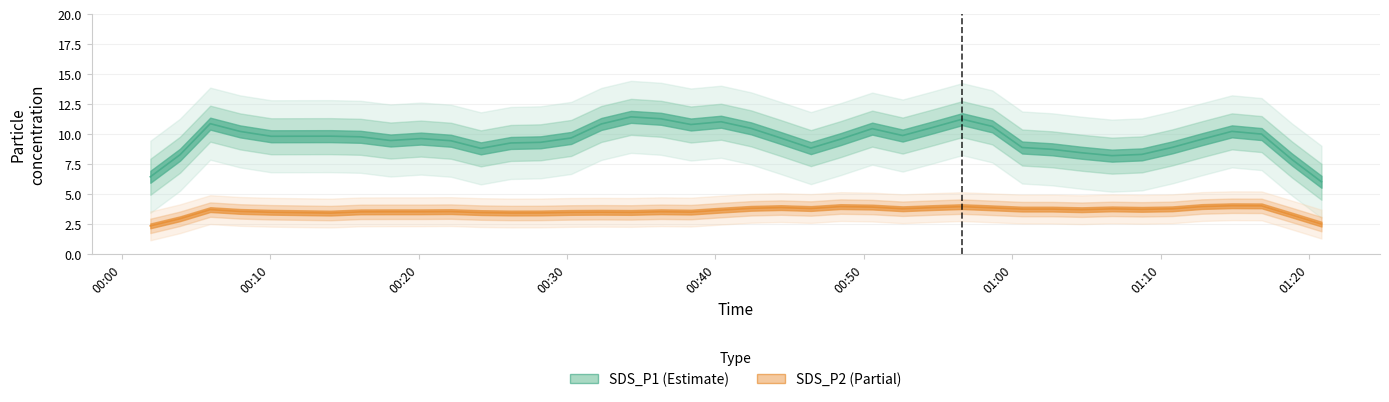

The SDS_P1 series shows 2.3 at 2021/03/15 01:02:41. True or false?

False